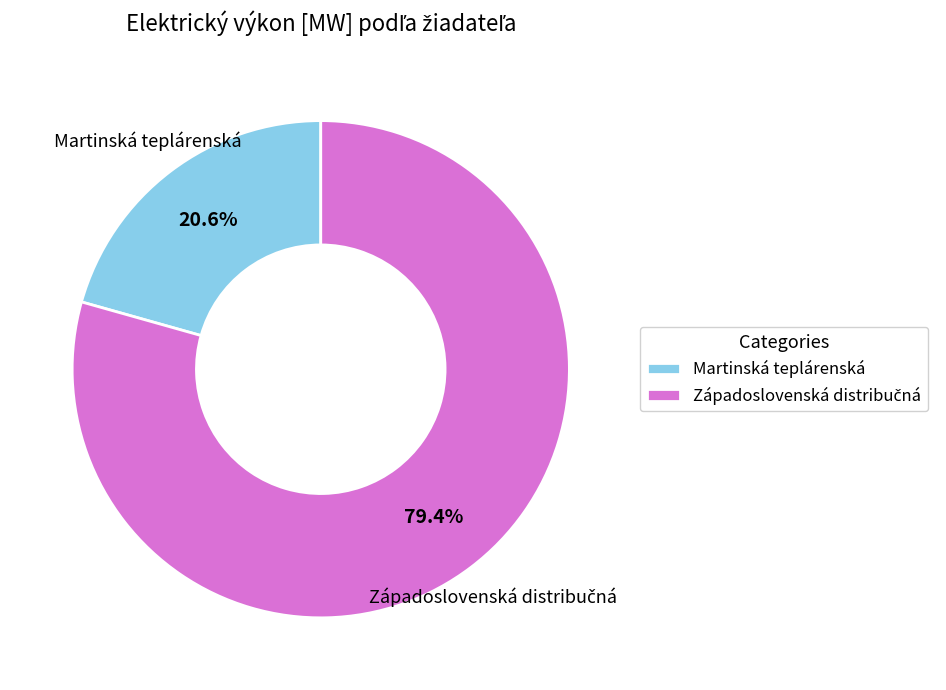

How much of the chart is everything except Martinská teplárenská?

79.4%